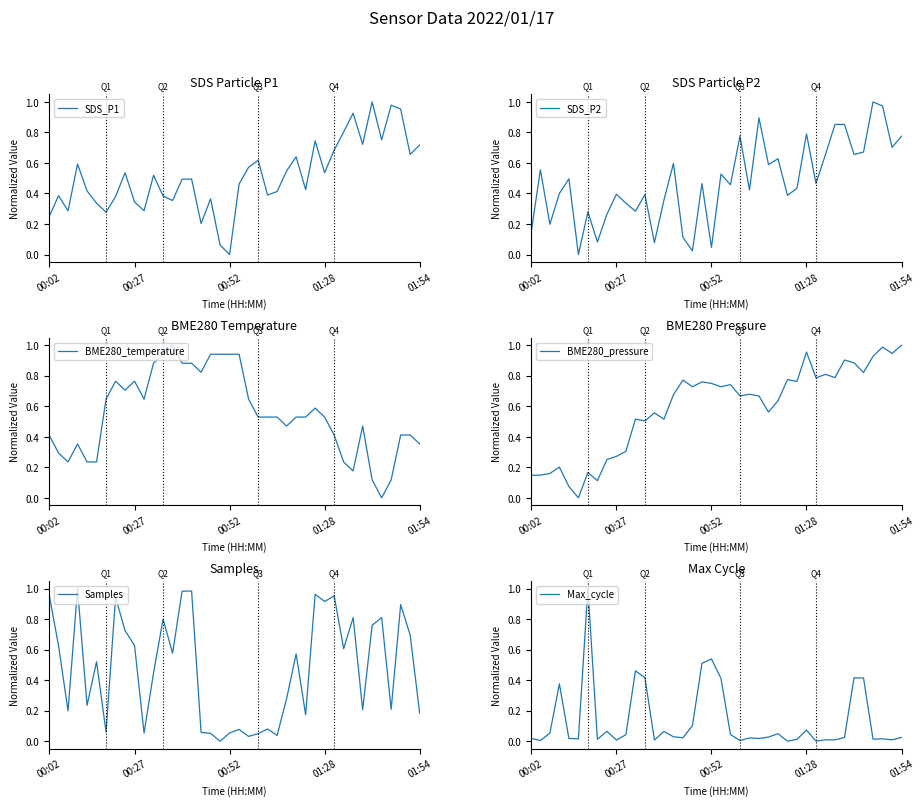

At which label does SDS_P1 reach its minimum?

00:52